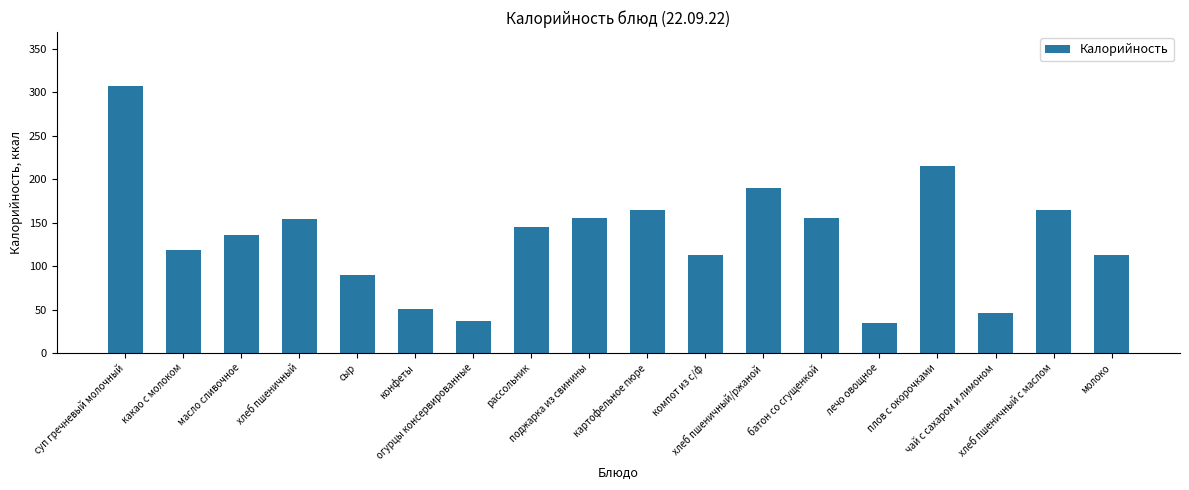

Are the bars grouped side by side (vs. stacked)?

No